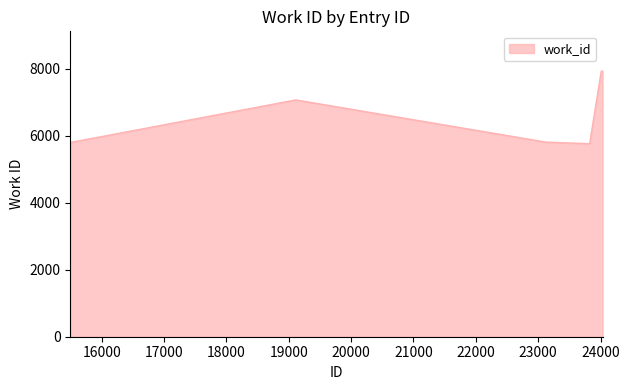

Does the chart display data point markers on the line(s)?

No